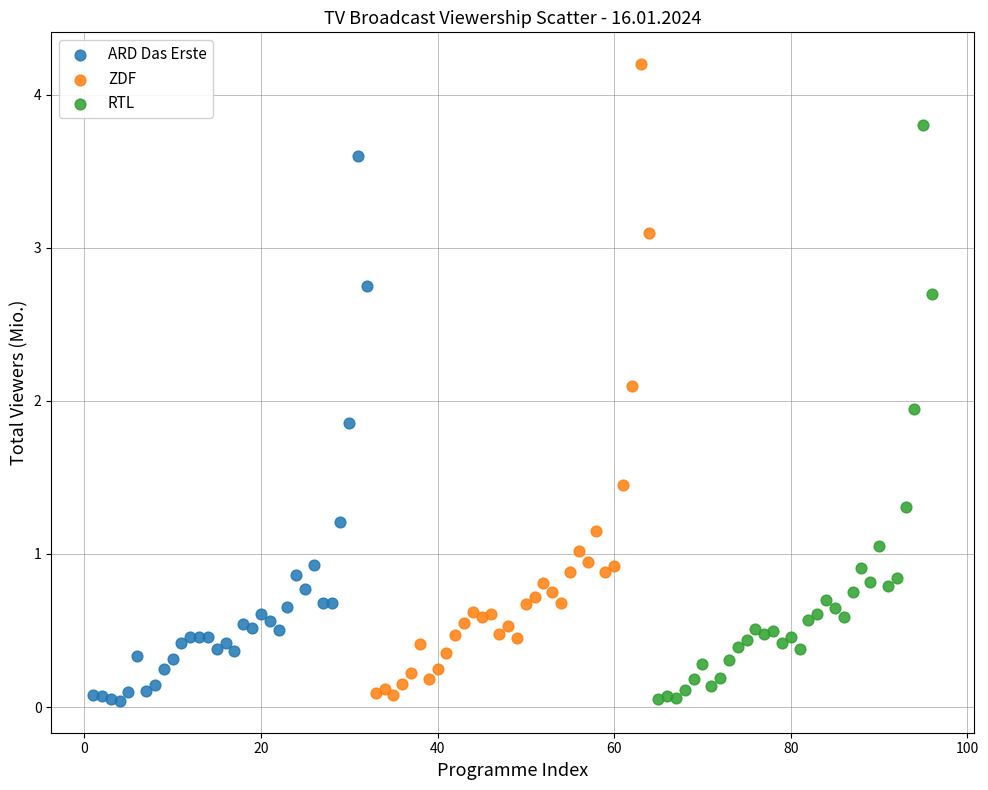

Which series has the largest Y range (max minus min)?

ZDF